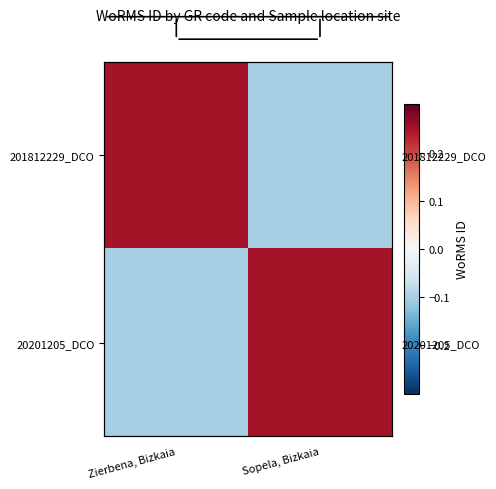

How many values in the 201812229_DCO series are below 0?

1